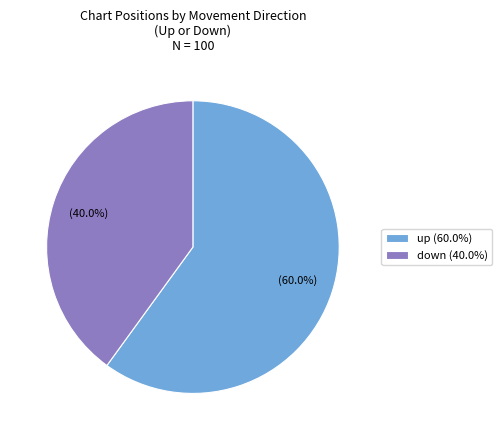

What is the majority slice?

up